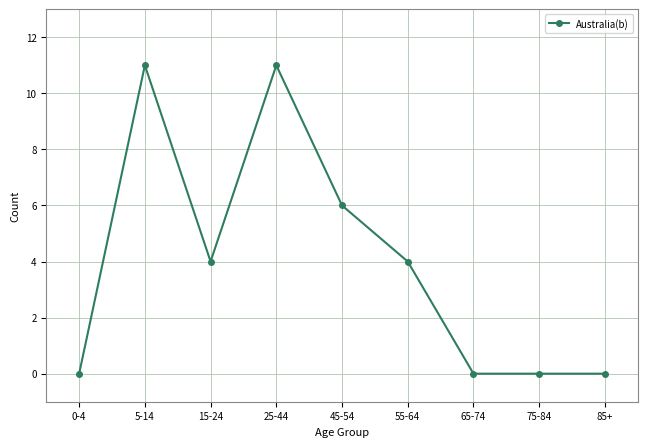

Reading right to left, list all the values displayed in this chart.

85+=0	75-84=0	65-74=0	55-64=4	45-54=6	25-44=11	15-24=4	5-14=11	0-4=0